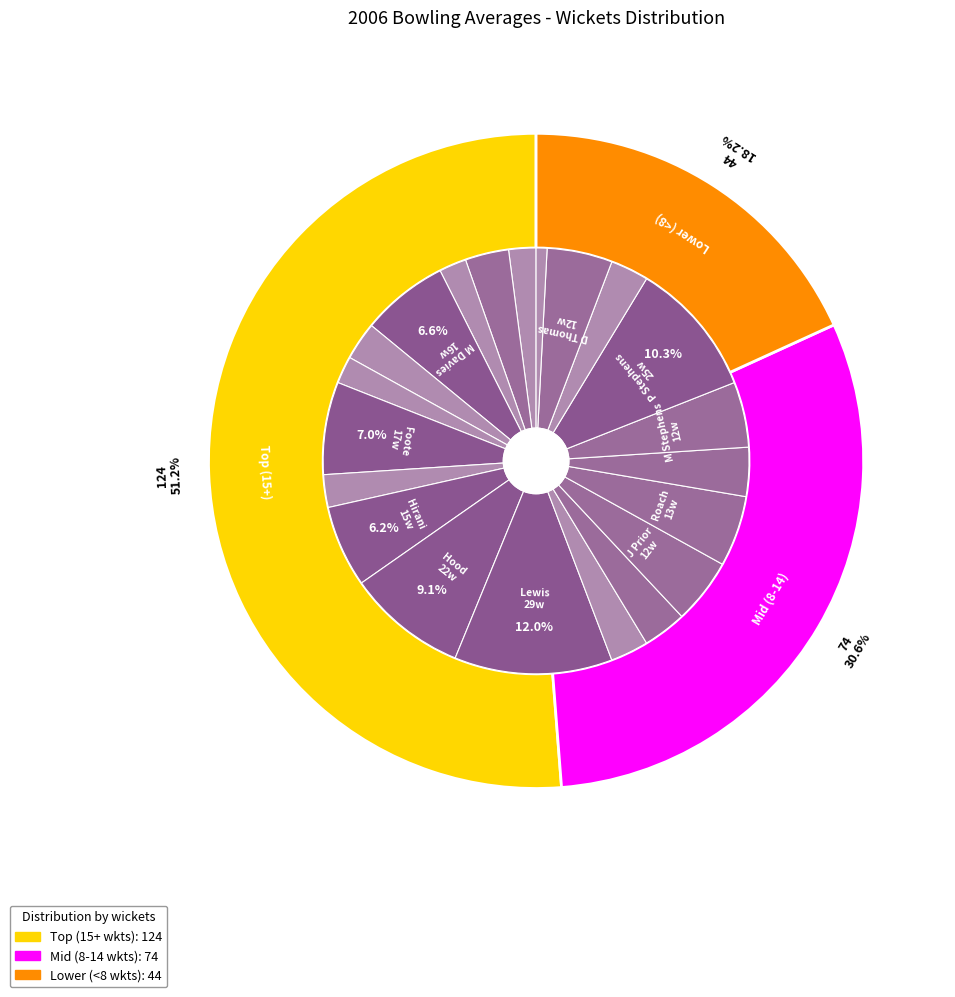

Which slice is the largest?

Lewis